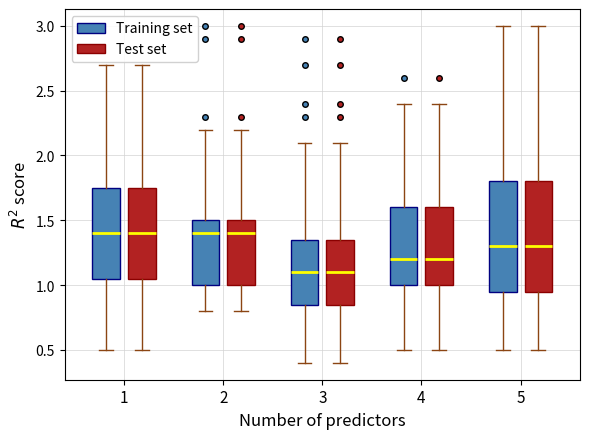

Reading left to right, transcribe this box plot: for each box, give where its median line is, the range the box spans, and where its two whiskers end, as read against the y-axis. The values are not printed on the chart, so give them approximately, as read against the axis.

1 (Training set): median 1.40, box 1.05 to 1.75, whiskers 0.50 to 2.70
1 (Test set): median 1.40, box 1.05 to 1.75, whiskers 0.50 to 2.70
2 (Training set): median 1.40, box 1.00 to 1.50, whiskers 0.80 to 2.20
2 (Test set): median 1.40, box 1.00 to 1.50, whiskers 0.80 to 2.20
3 (Training set): median 1.10, box 0.85 to 1.35, whiskers 0.40 to 2.10
3 (Test set): median 1.10, box 0.85 to 1.35, whiskers 0.40 to 2.10
4 (Training set): median 1.20, box 1.00 to 1.60, whiskers 0.50 to 2.40
4 (Test set): median 1.20, box 1.00 to 1.60, whiskers 0.50 to 2.40
5 (Training set): median 1.30, box 0.95 to 1.80, whiskers 0.50 to 3.00
5 (Test set): median 1.30, box 0.95 to 1.80, whiskers 0.50 to 3.00